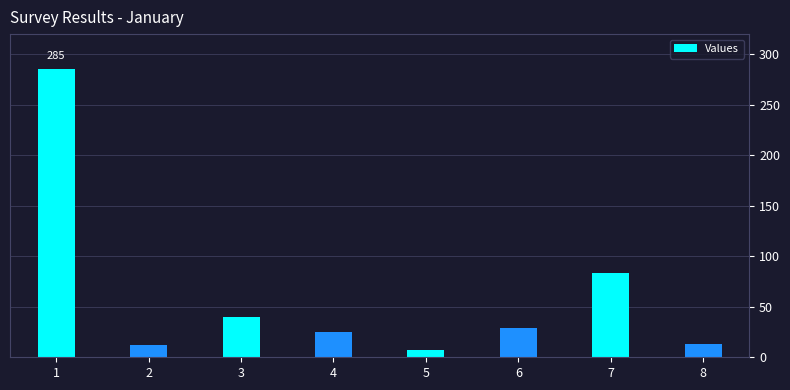

Does the chart contain stacked bars?

No